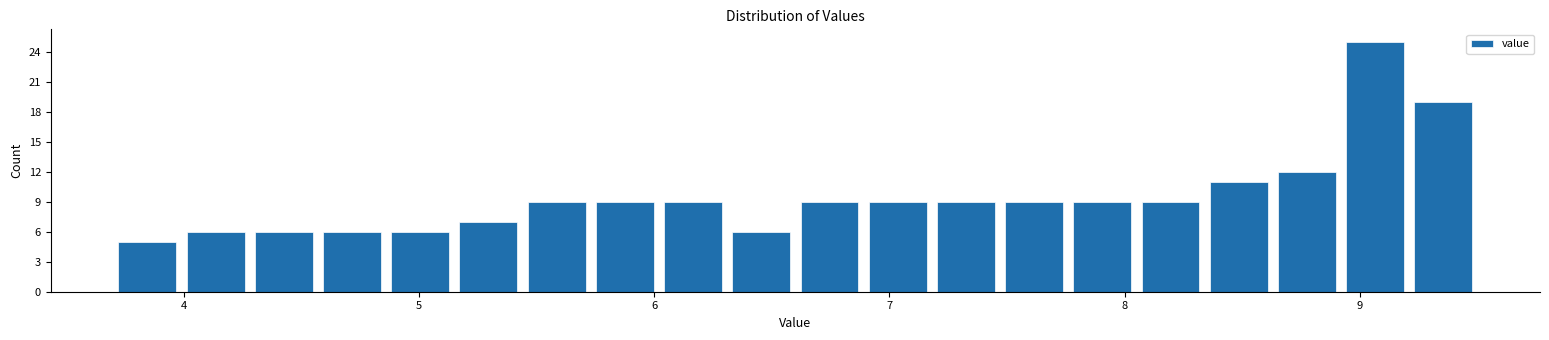

Read against the x-axis, roughly where is the centre of the tallest bar?

9.1